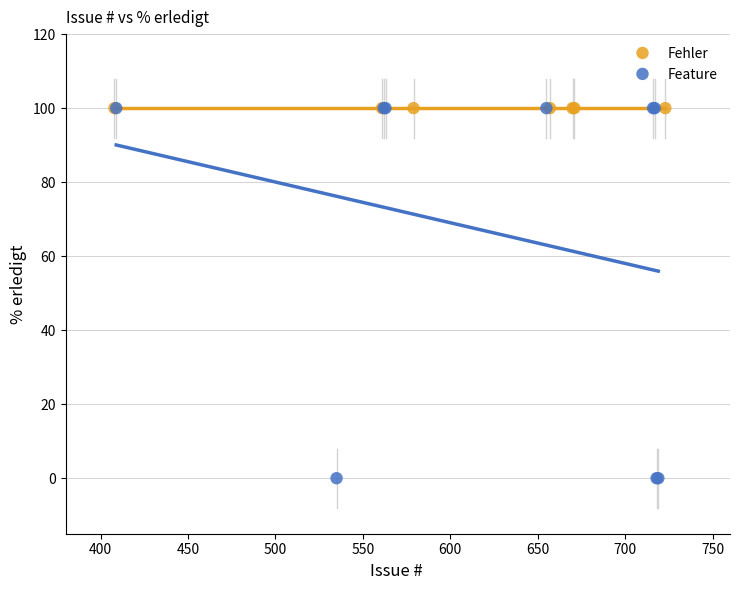

Which series reaches the minimum Y coordinate?

Feature